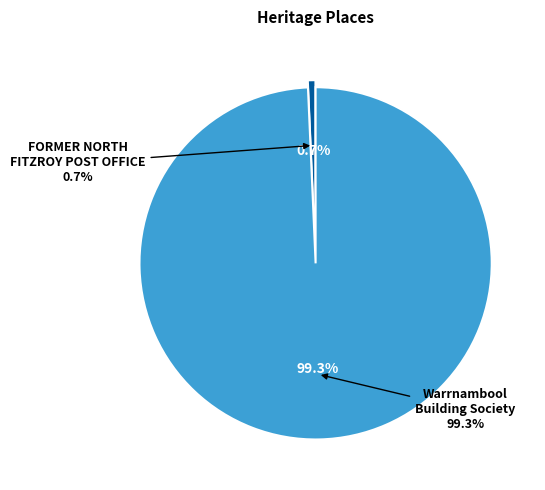

To the nearest percent, what is the combined percentage of Warrnambool Building Society - Warrnambool and FORMER NORTH FITZROY POST OFFICE?

100%